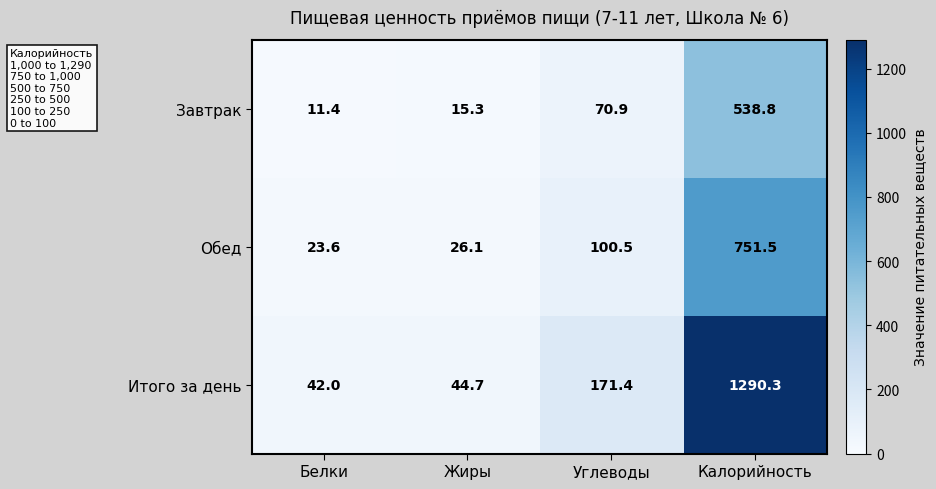

What is the sum of the Обед values at Углеводы and Калорийность?

852.0